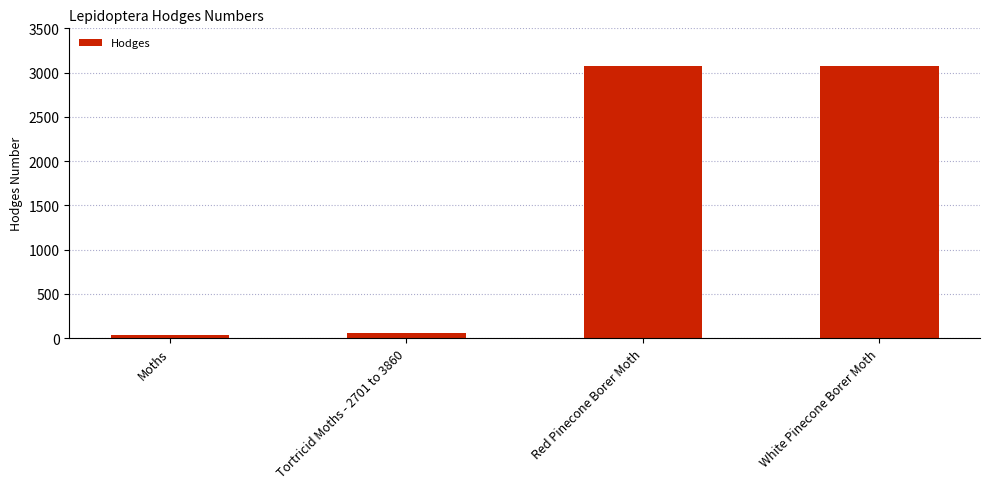

The chart shows a value of 3074.0 at White Pinecone Borer Moth. True or false?

True